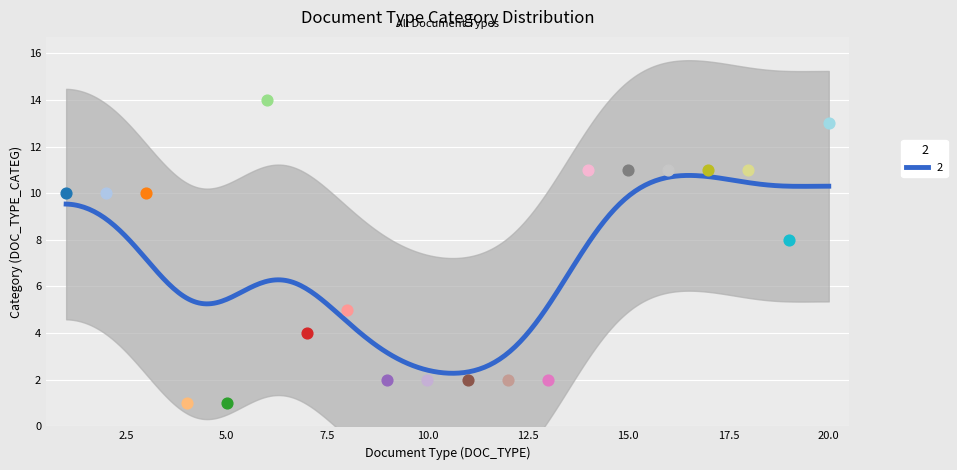

What is the change in value from 11 to 15?

+9